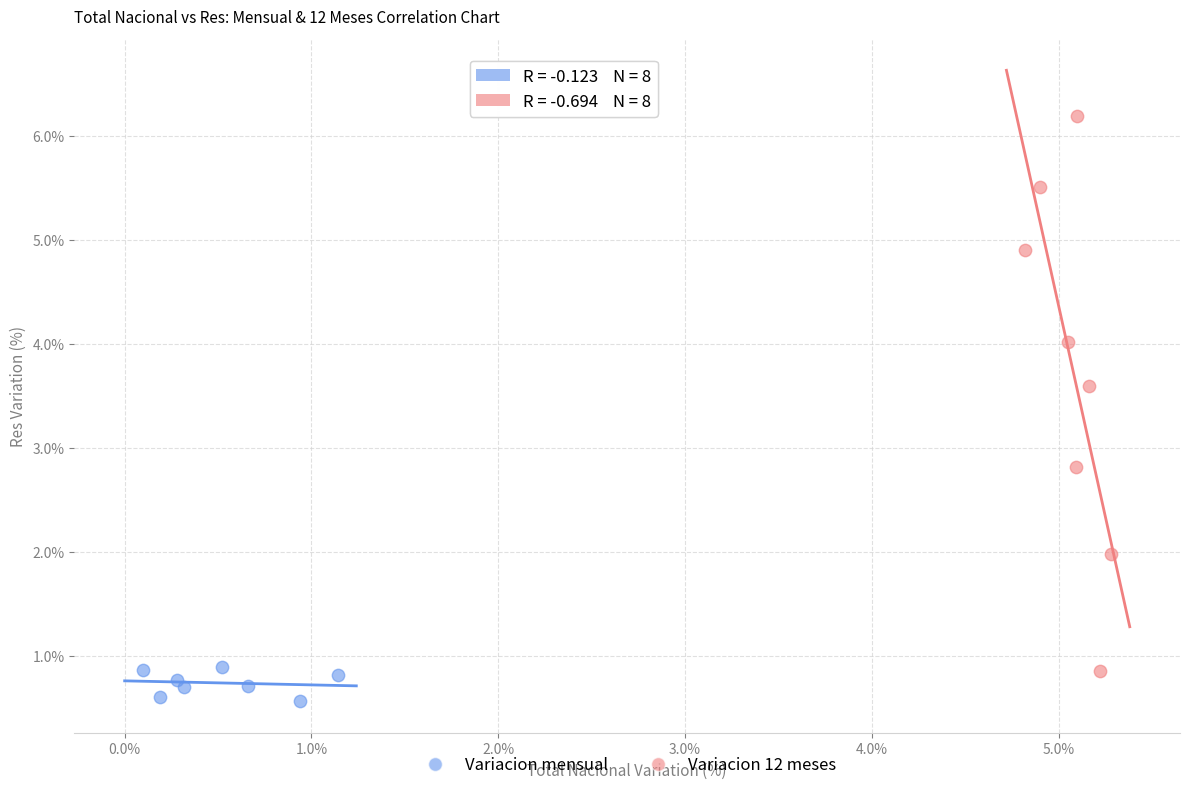

Which series contains the lowest Y value?

Variacion mensual